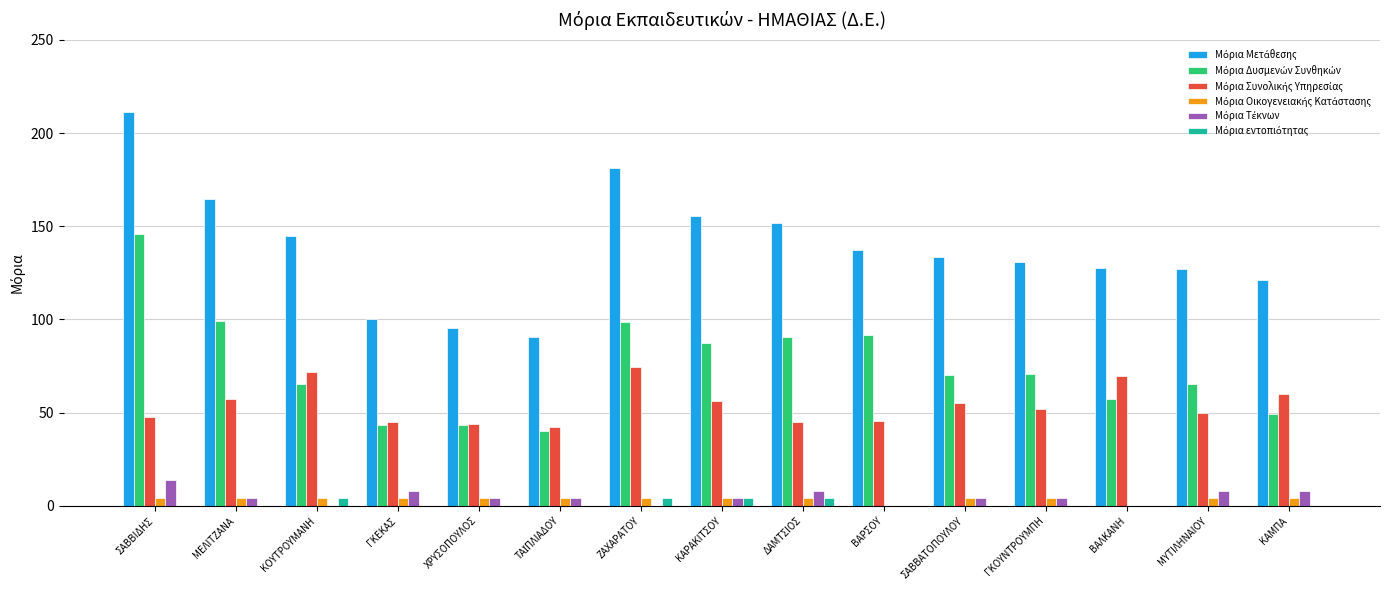

What is the greatest value displayed?

211.3